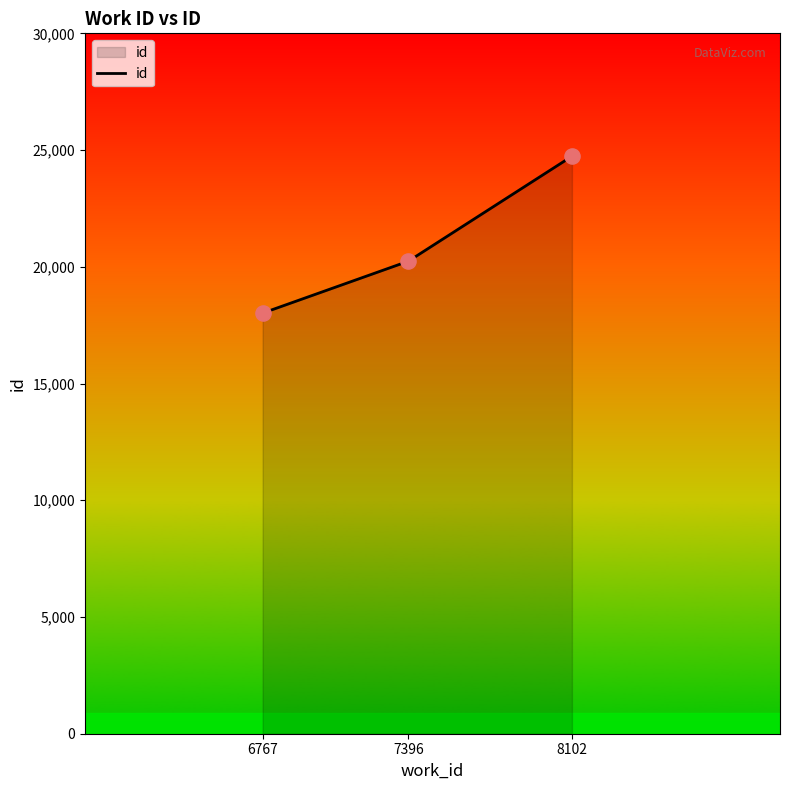

What is the ratio of the value at 8102 to the value at 7396?

1.2